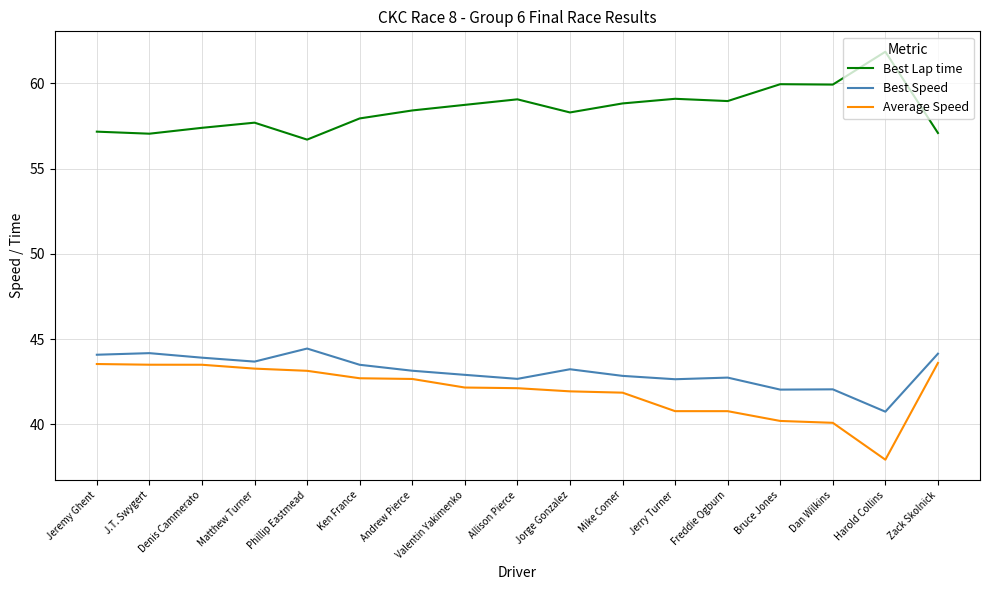

Rank the series at Jerry Turner from highest to lowest value.

Best Lap time, Best Speed, Average Speed